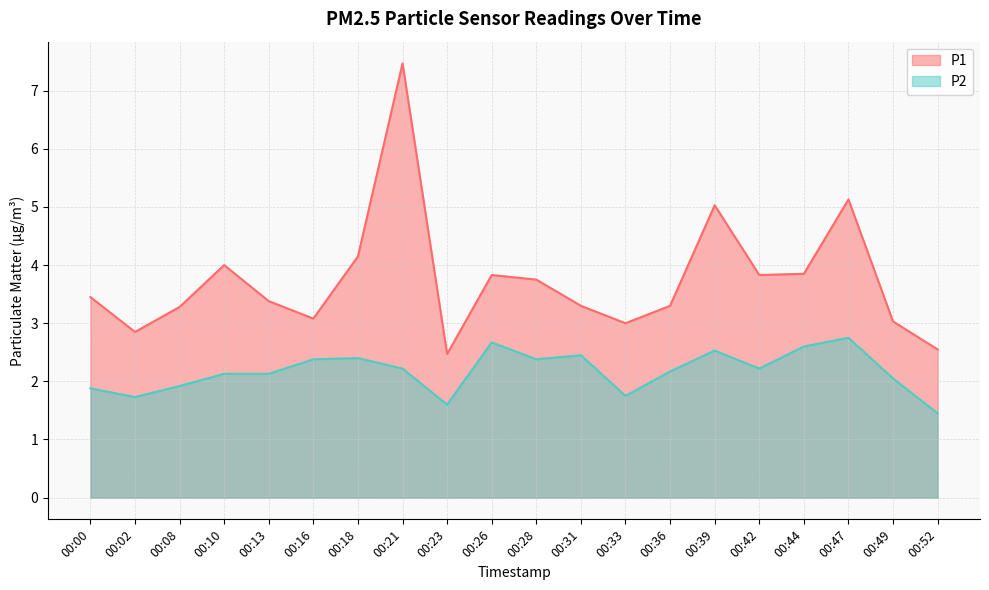

Reading left to right, extract all data points from this chart.

P1: 00:00=3.5	00:02=2.9	00:08=3.3	00:10=4.0	00:13=3.4	00:16=3.1	00:18=4.2	00:21=7.5	00:23=2.5	00:26=3.8	00:28=3.8	00:31=3.3	00:33=3.0	00:36=3.3	00:39=5.0	00:42=3.8	00:44=3.9	00:47=5.1	00:49=3.0	00:52=2.5
P2: 00:00=1.9	00:02=1.7	00:08=1.9	00:10=2.1	00:13=2.1	00:16=2.4	00:18=2.4	00:21=2.2	00:23=1.6	00:26=2.7	00:28=2.4	00:31=2.5	00:33=1.8	00:36=2.2	00:39=2.5	00:42=2.2	00:44=2.6	00:47=2.8	00:49=2.0	00:52=1.4